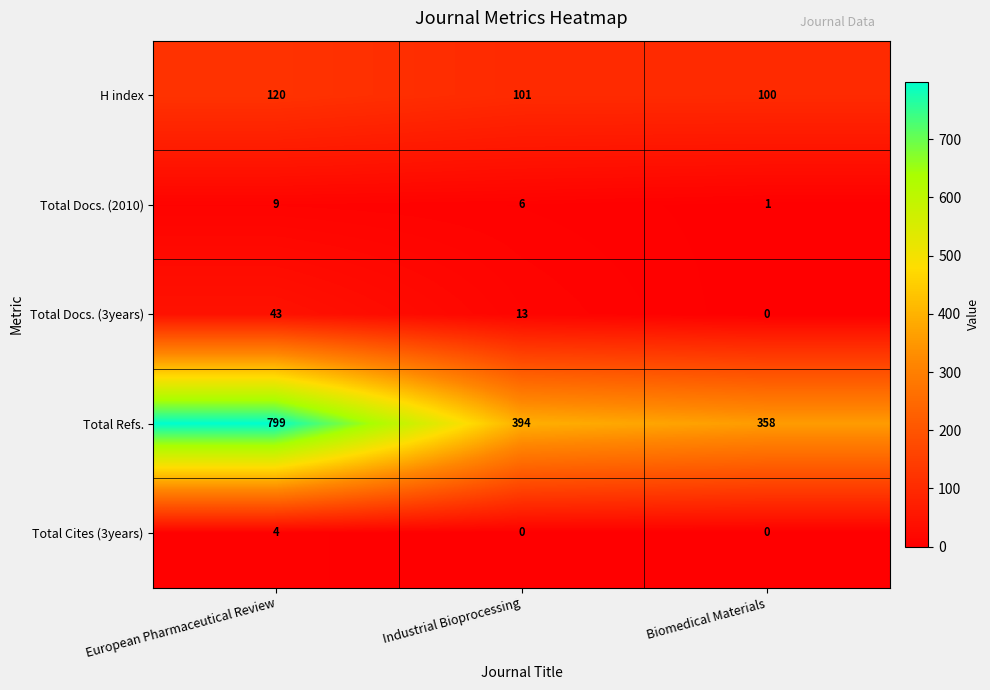

Which series changed the most between Industrial Bioprocessing and Biomedical Materials?

Total Refs.